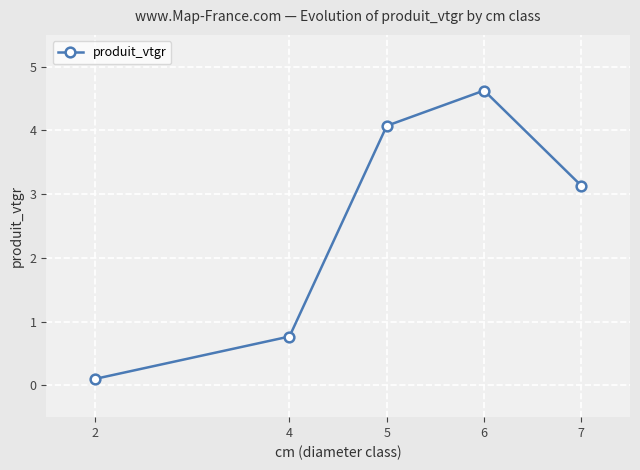

What is the change in value from 2 to 5?

+4.0